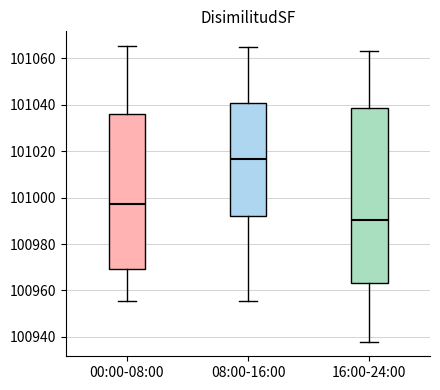

Which box has the highest median line?

08:00-16:00